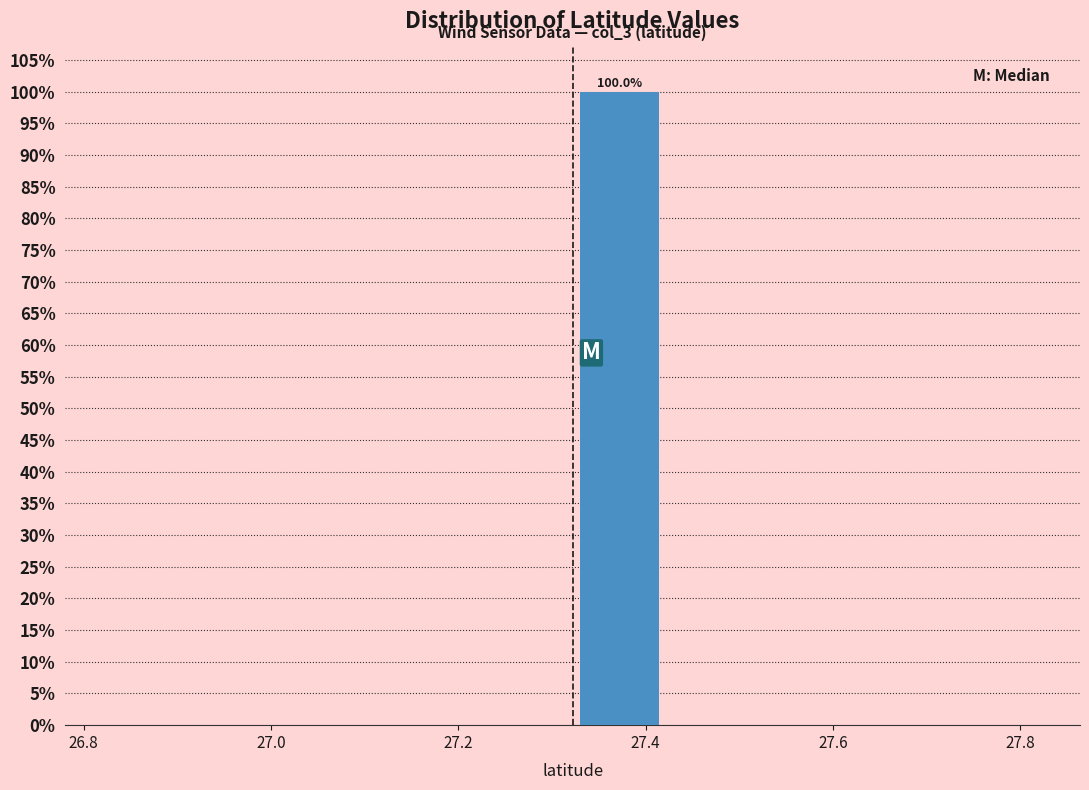

Which range on the x-axis has the tallest bar?

27.322 to 27.422